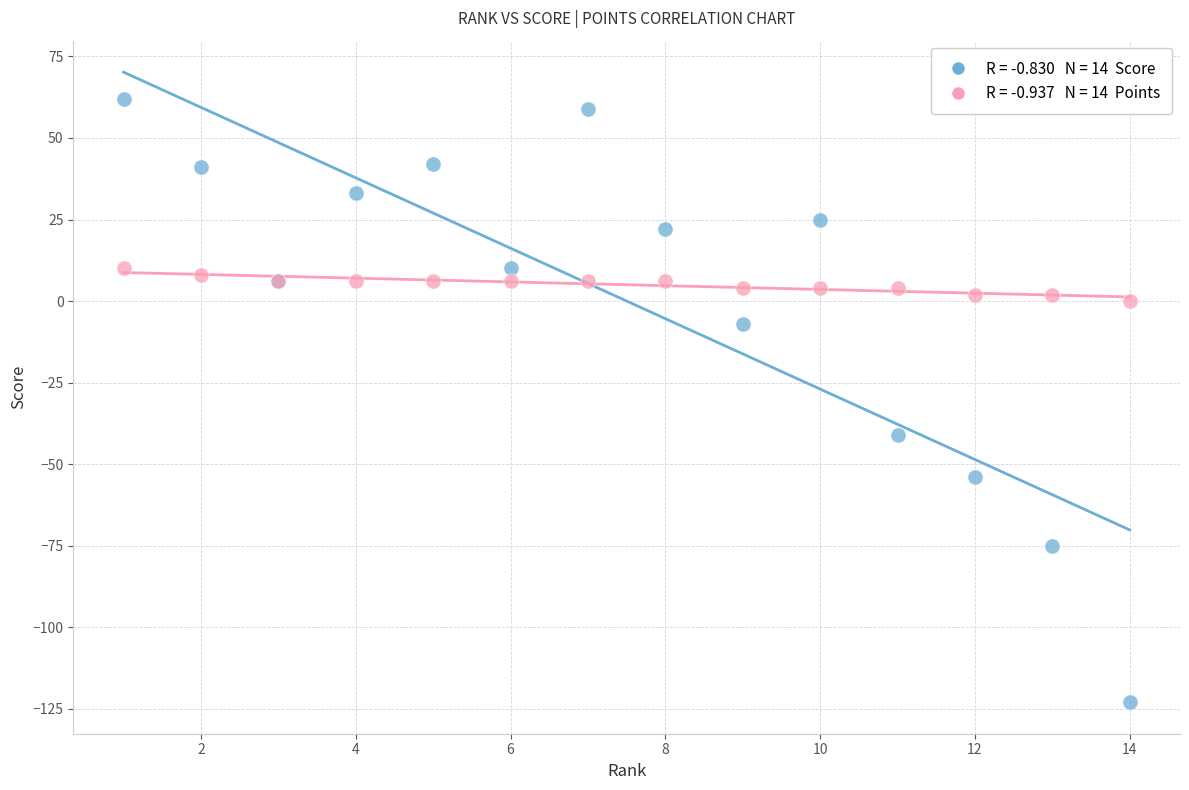

Across all series, what Y value is closest to -30?

-41